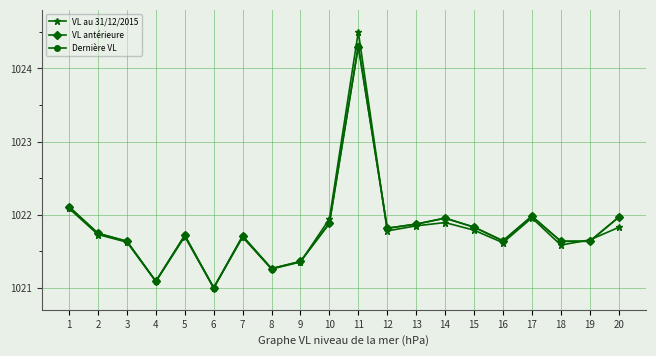

What are all the series names shown in the legend?

VL au 31/12/2015, VL antérieure, Dernière VL